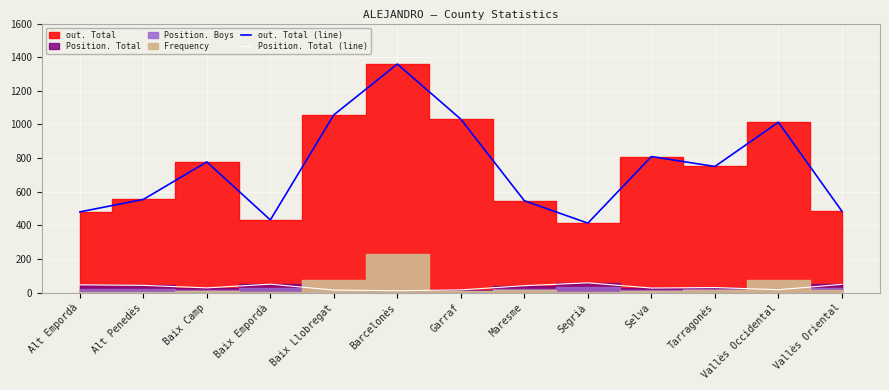

At which label does Position. Total (line) reach its minimum?

Barcelonès